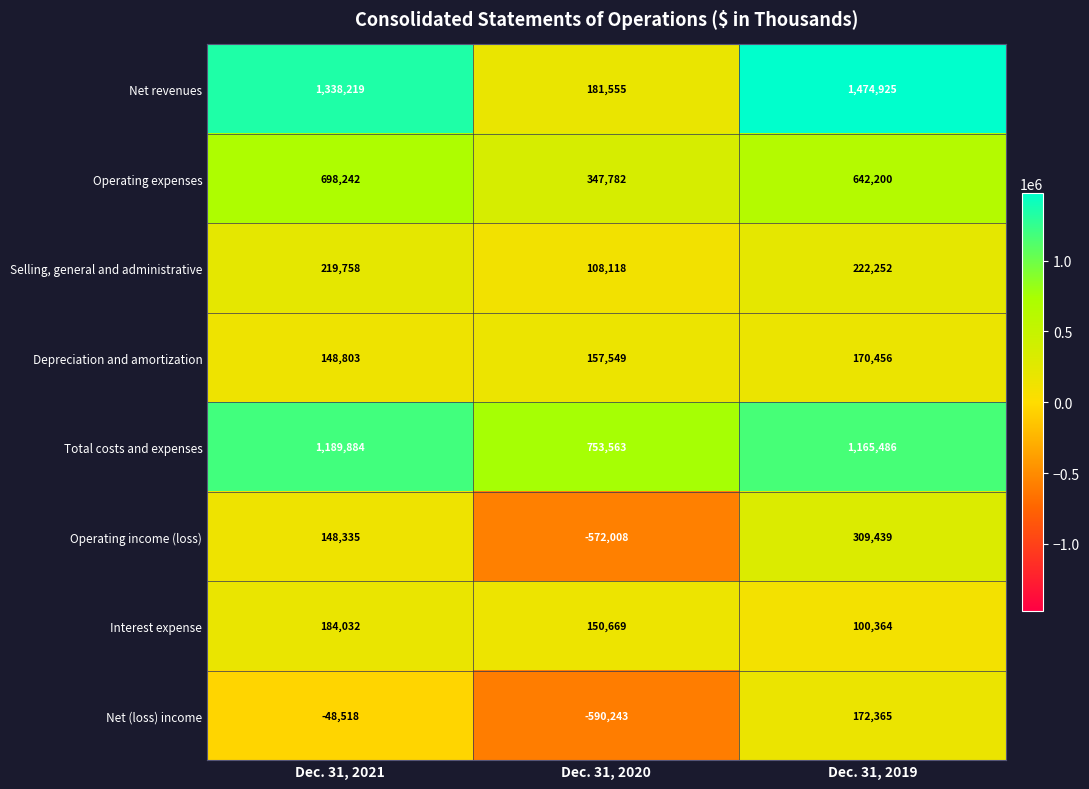

At which category does the chart reach its minimum across all series?

Dec. 31, 2020